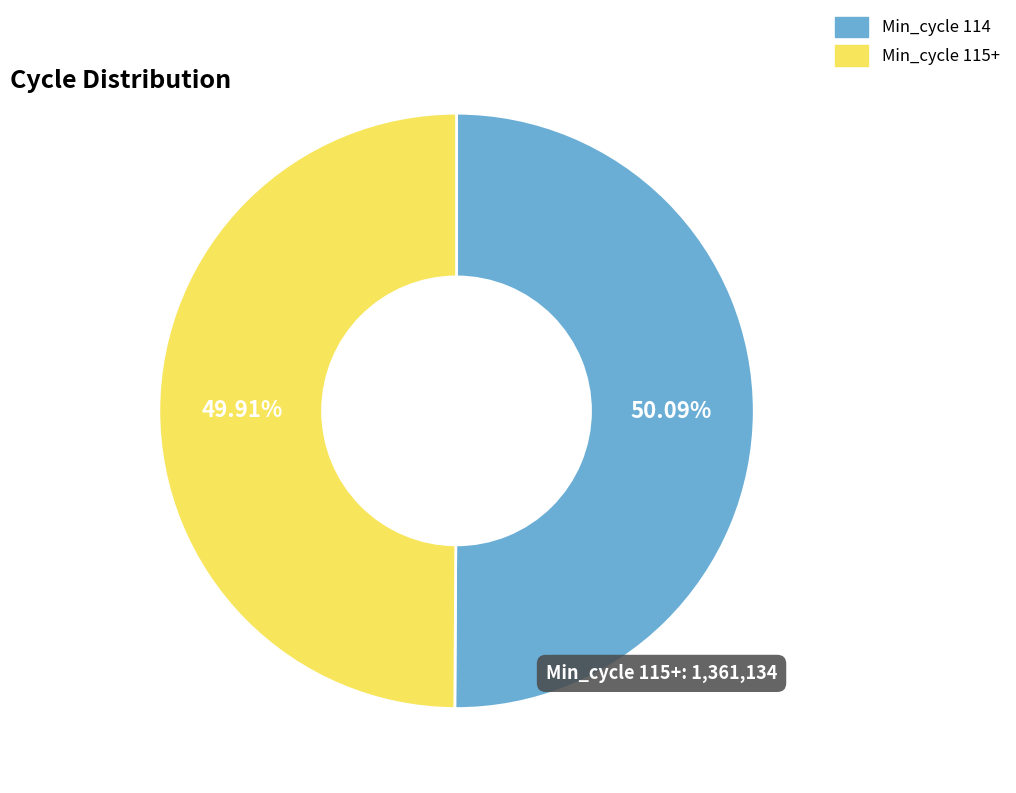

Count the number of slices in the pie.

2